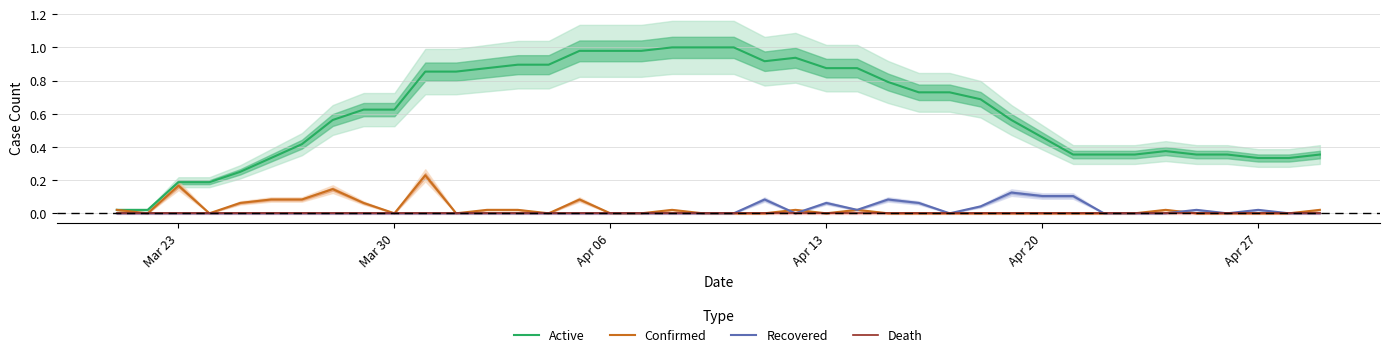

True or false: Confirmed has a value of 0.3 at Mar 23.

False